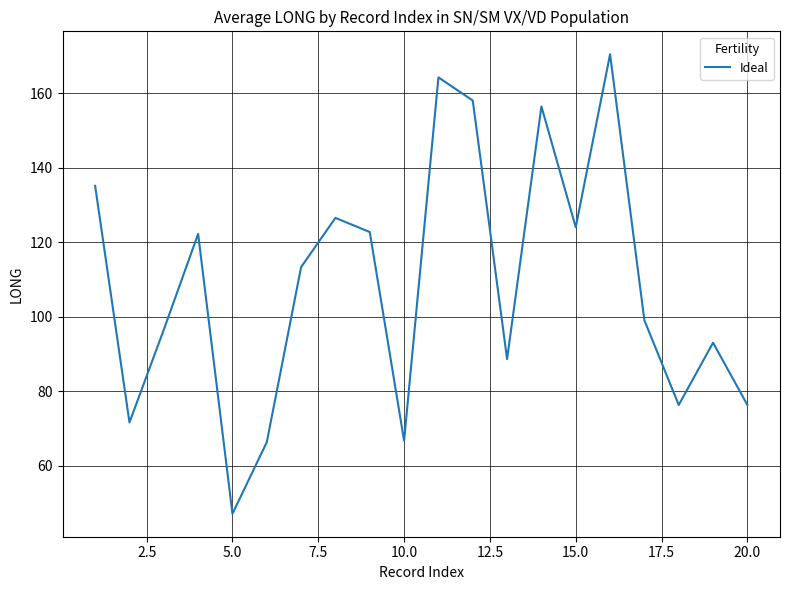

True or false: the data has more than 0 interior local peaks.

True